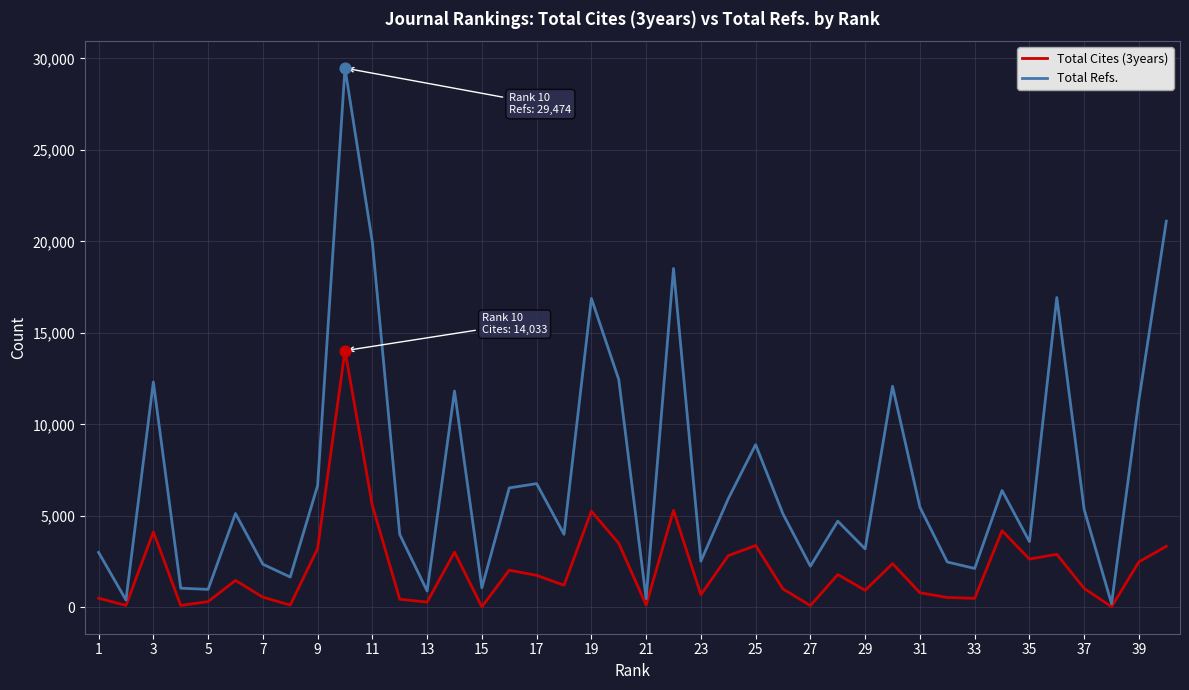

What are all the series names shown in the legend?

Total Cites (3years), Total Refs.